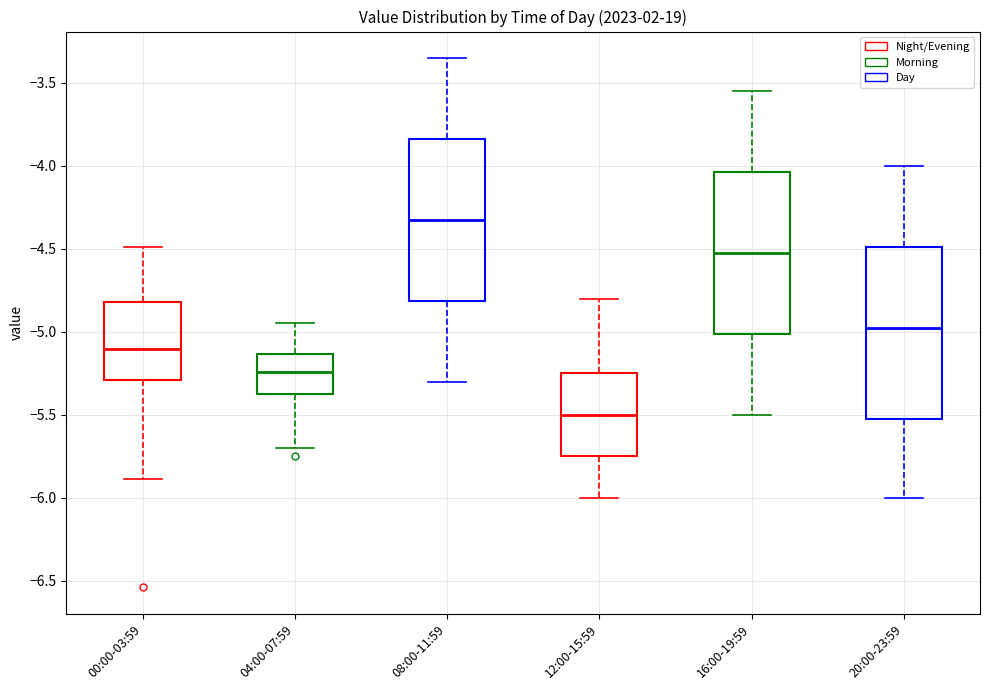

Reading left to right, transcribe this box plot: for each box, give where its median line is, the range the box spans, and where its two whiskers end, as read against the y-axis. The values are not printed on the chart, so give them approximately, as read against the axis.

00:00-03:59: median -5.10, box -5.30 to -4.80, whiskers -5.90 to -4.50
04:00-07:59: median -5.25, box -5.40 to -5.15, whiskers -5.70 to -4.95
08:00-11:59: median -4.30, box -4.80 to -3.85, whiskers -5.30 to -3.35
12:00-15:59: median -5.50, box -5.75 to -5.25, whiskers -6.00 to -4.80
16:00-19:59: median -4.50, box -5.00 to -4.05, whiskers -5.50 to -3.55
20:00-23:59: median -4.95, box -5.50 to -4.50, whiskers -6.00 to -4.00